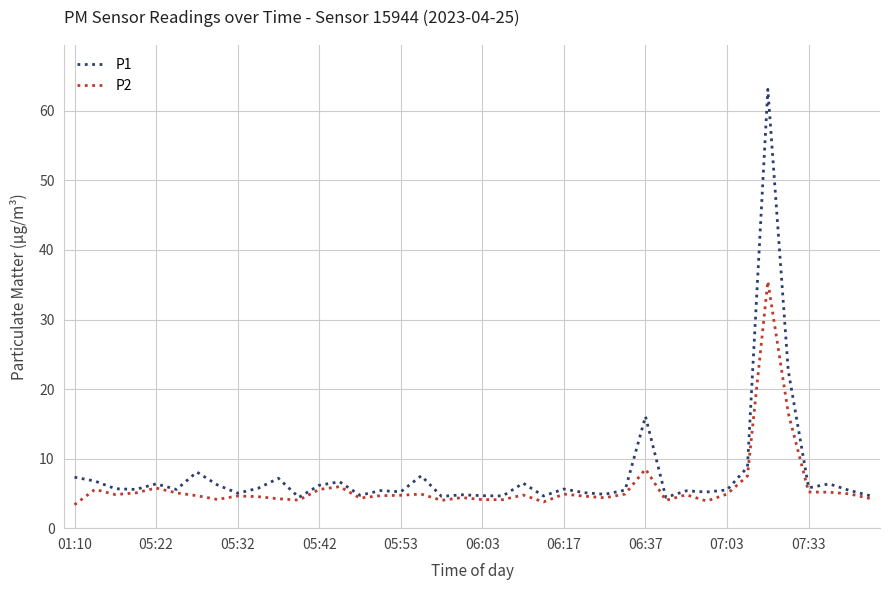

List the series in order of their peak value, lowest first.

P2, P1